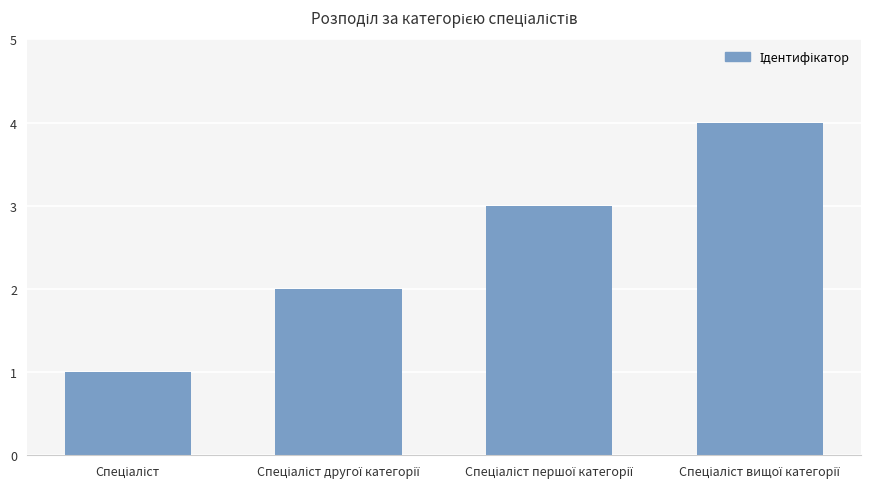

How many series are shown in this chart?

1